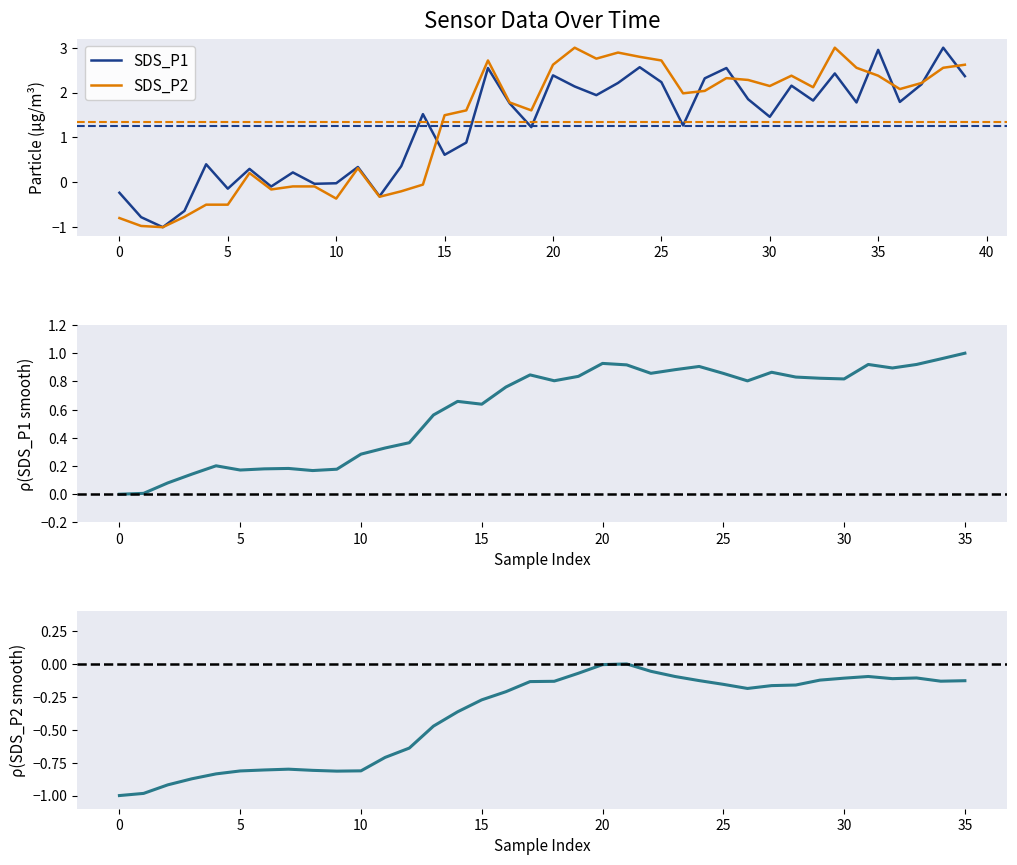

What is the value of the SDS_P1 point at the 1st from the left?

-0.2